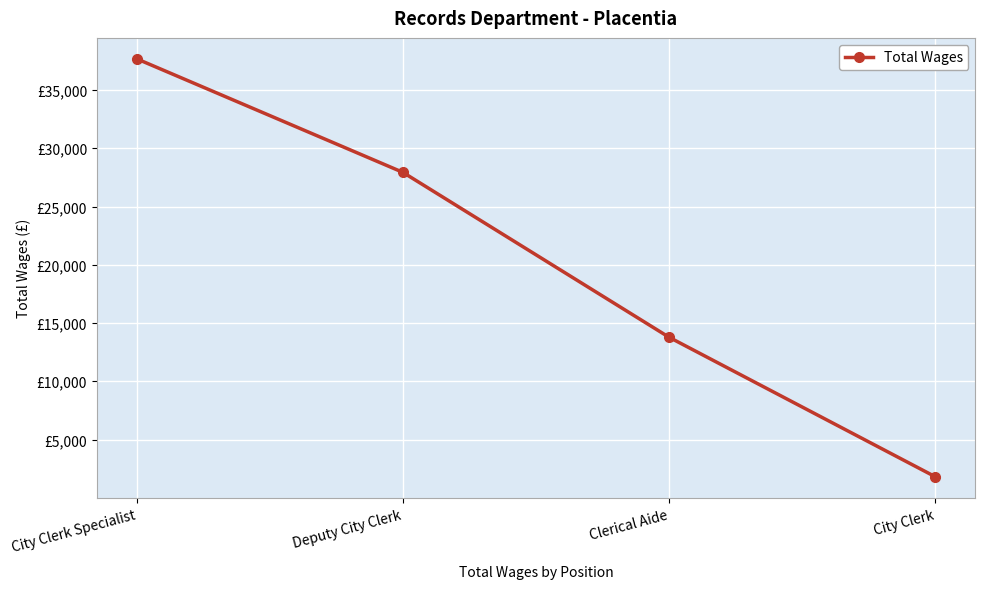

Which category has the lowest value across all series?

City Clerk